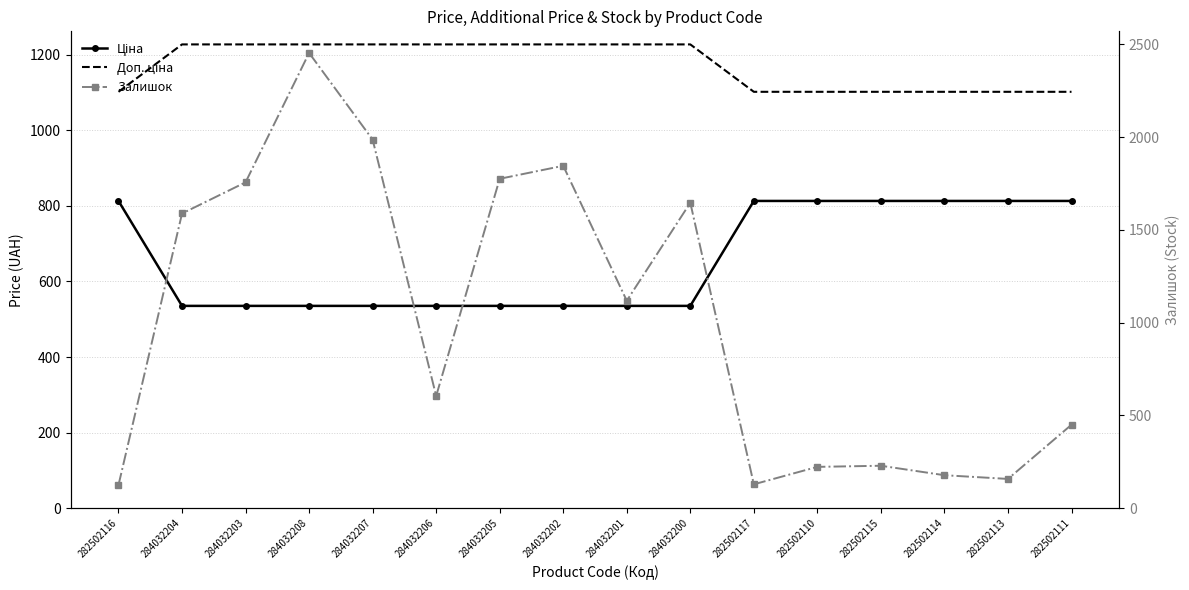

Which series has the largest total across all categories?

Доп. ціна